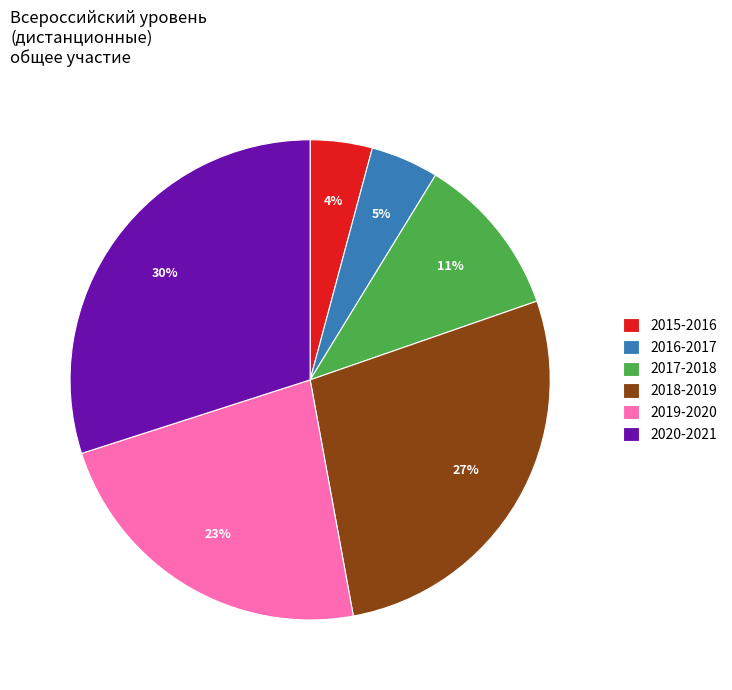

To the nearest percent, what portion does 2016-2017 represent?

5%